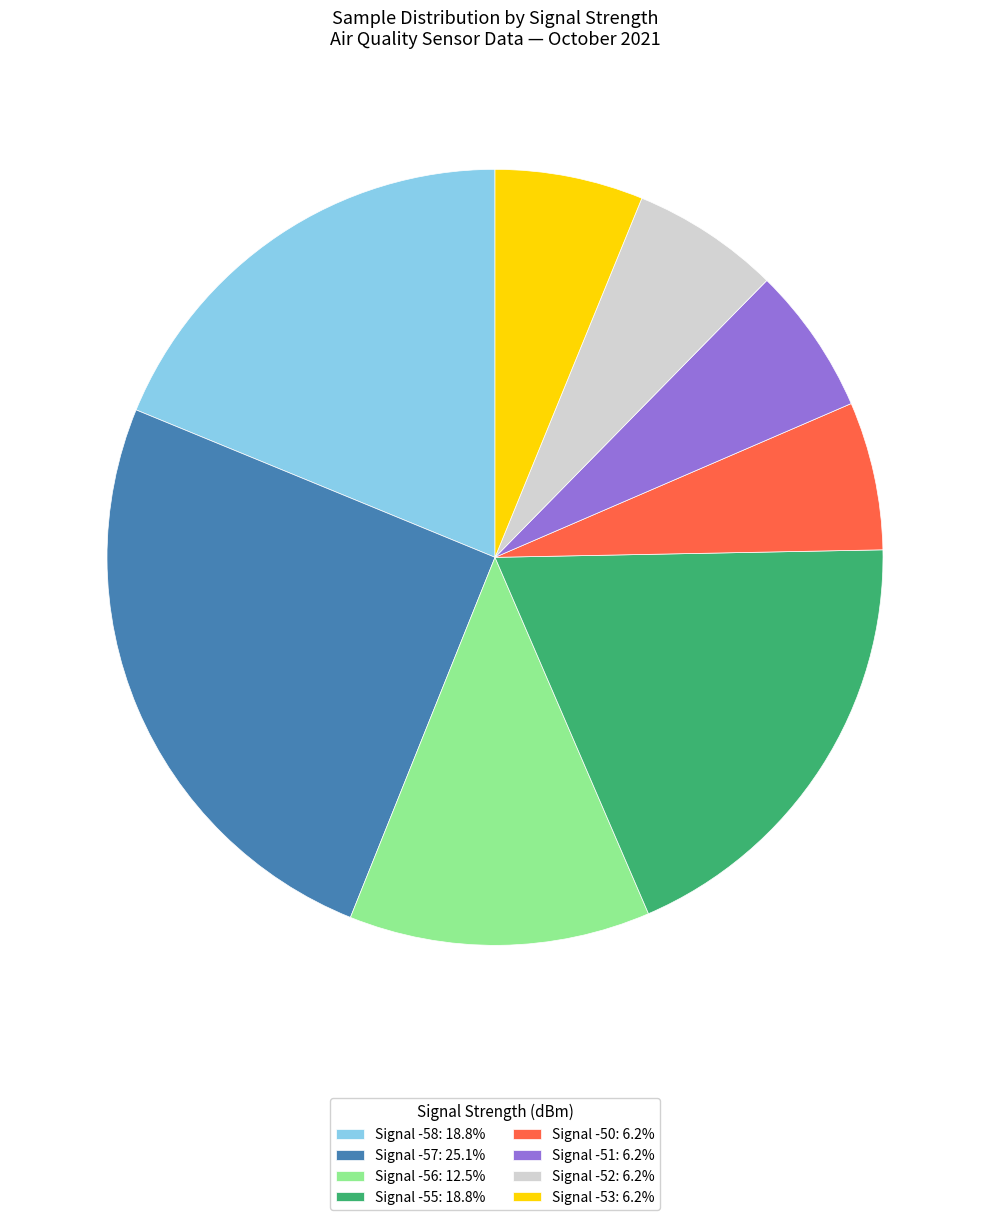

How many slices are in this pie chart?

8